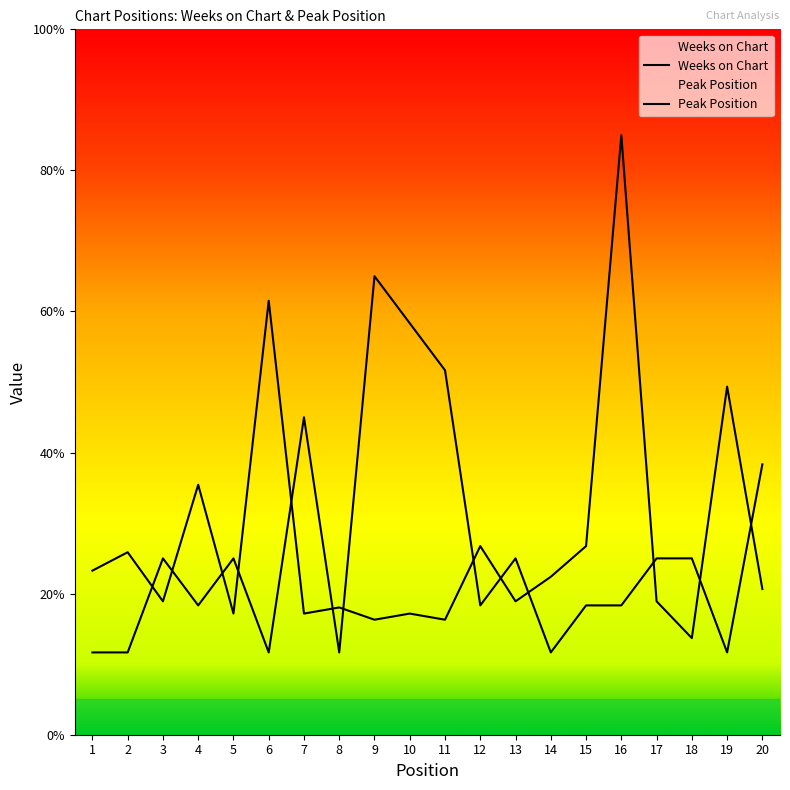

Which series has the largest total across all categories?

Weeks on Chart